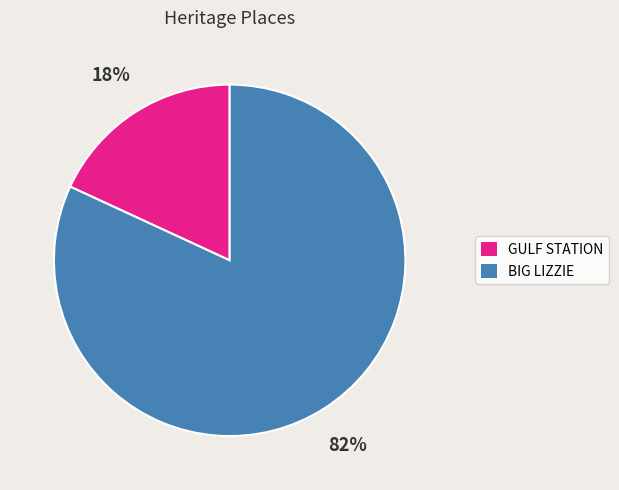

To the nearest percent, what portion does GULF STATION represent?

18%